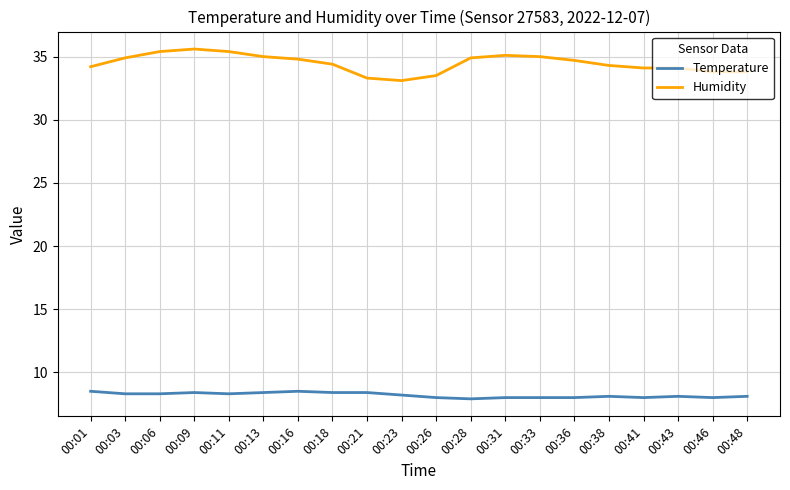

What is the difference between the maximum and minimum values in the Humidity series?

2.5